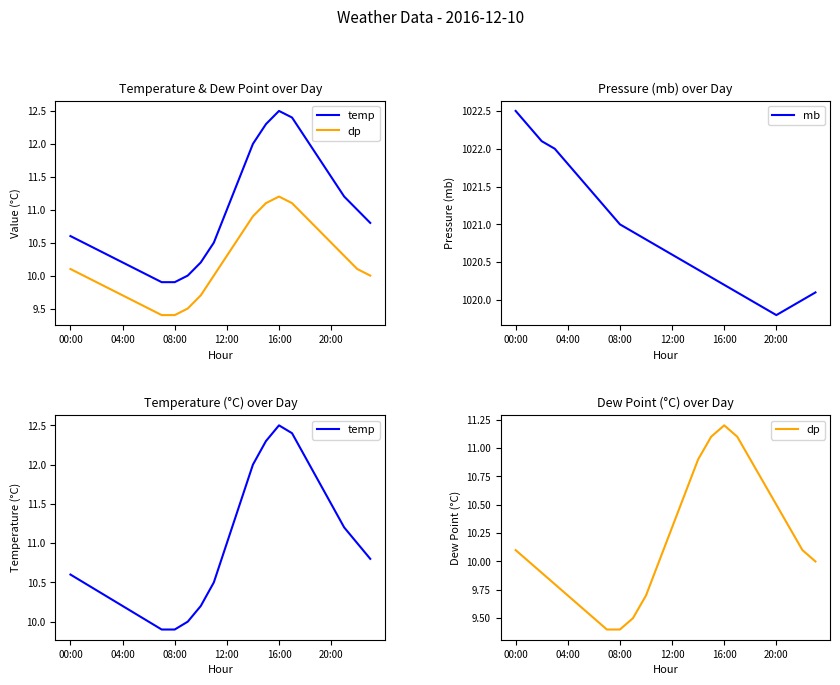

The mb series shows 1020.3 at 15. True or false?

True